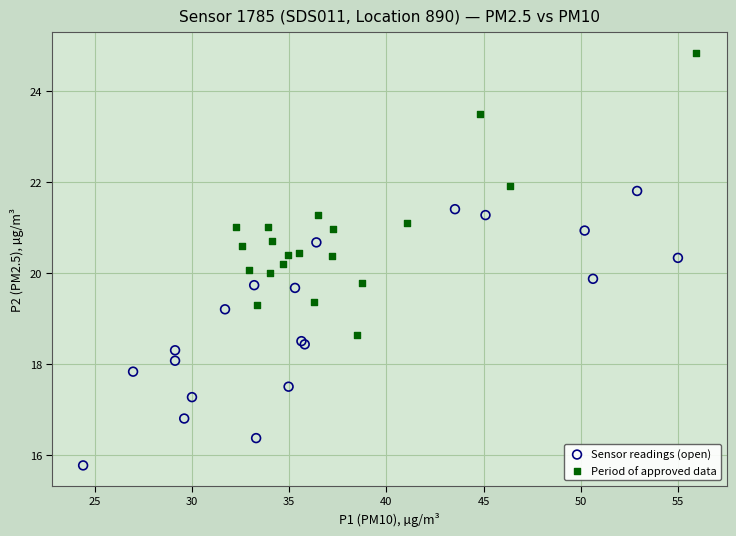

What are all the series names shown in the legend?

Sensor readings (open), Period of approved data